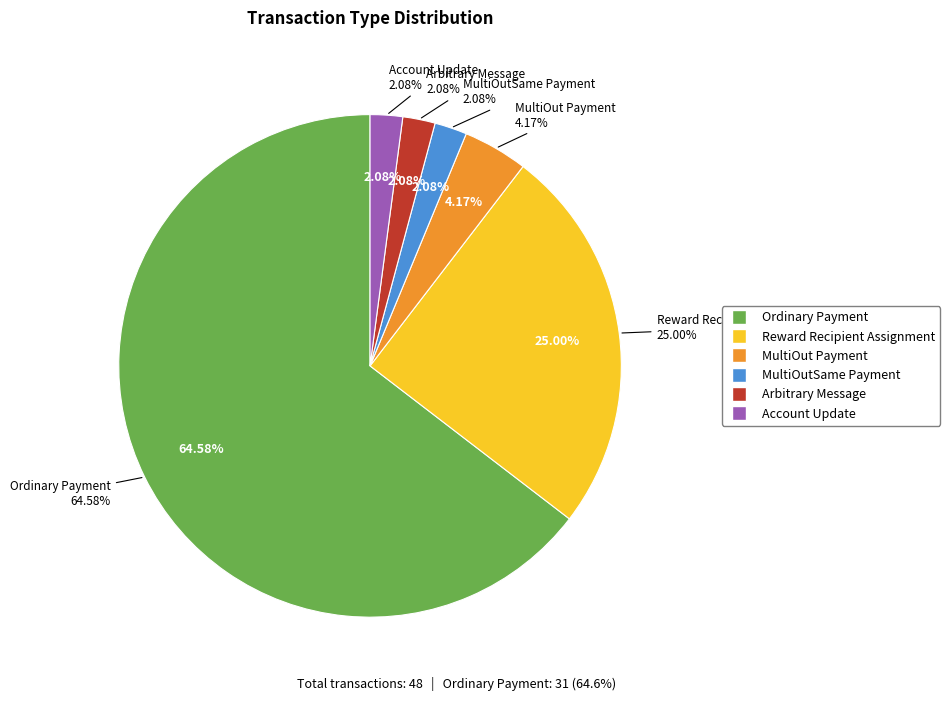

To the nearest percent, what is the difference between the largest and smallest slice percentages?

62%